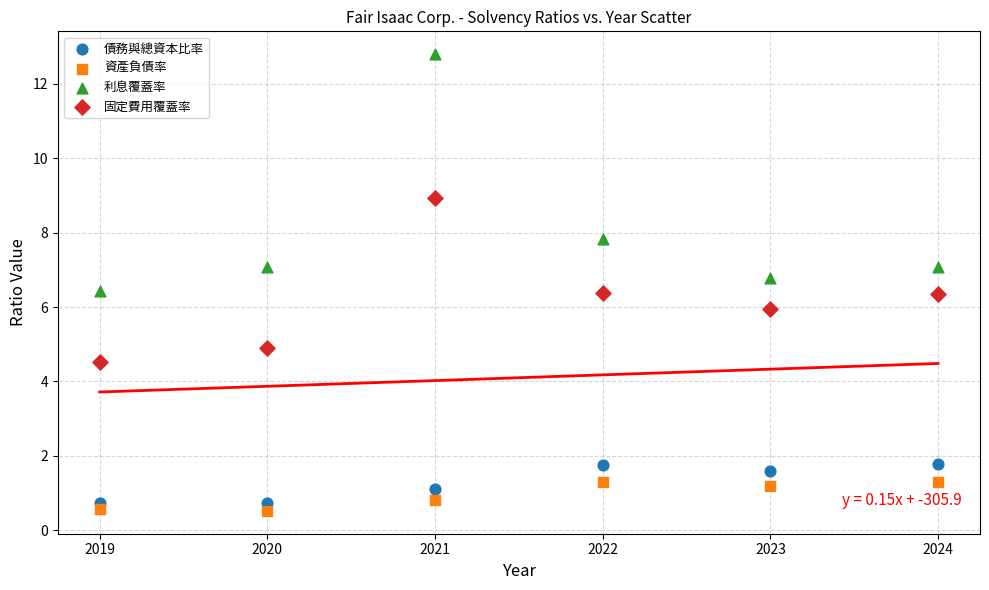

Which series has the largest Y range (max minus min)?

利息覆蓋率